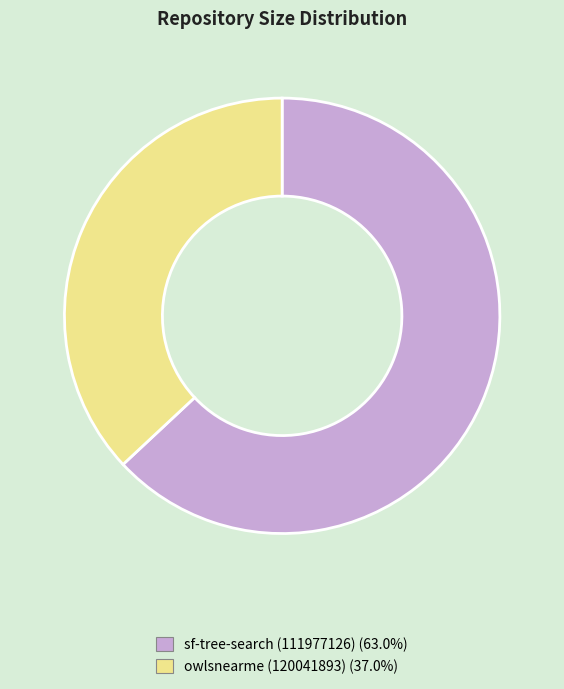

How many segments does this pie chart have?

2